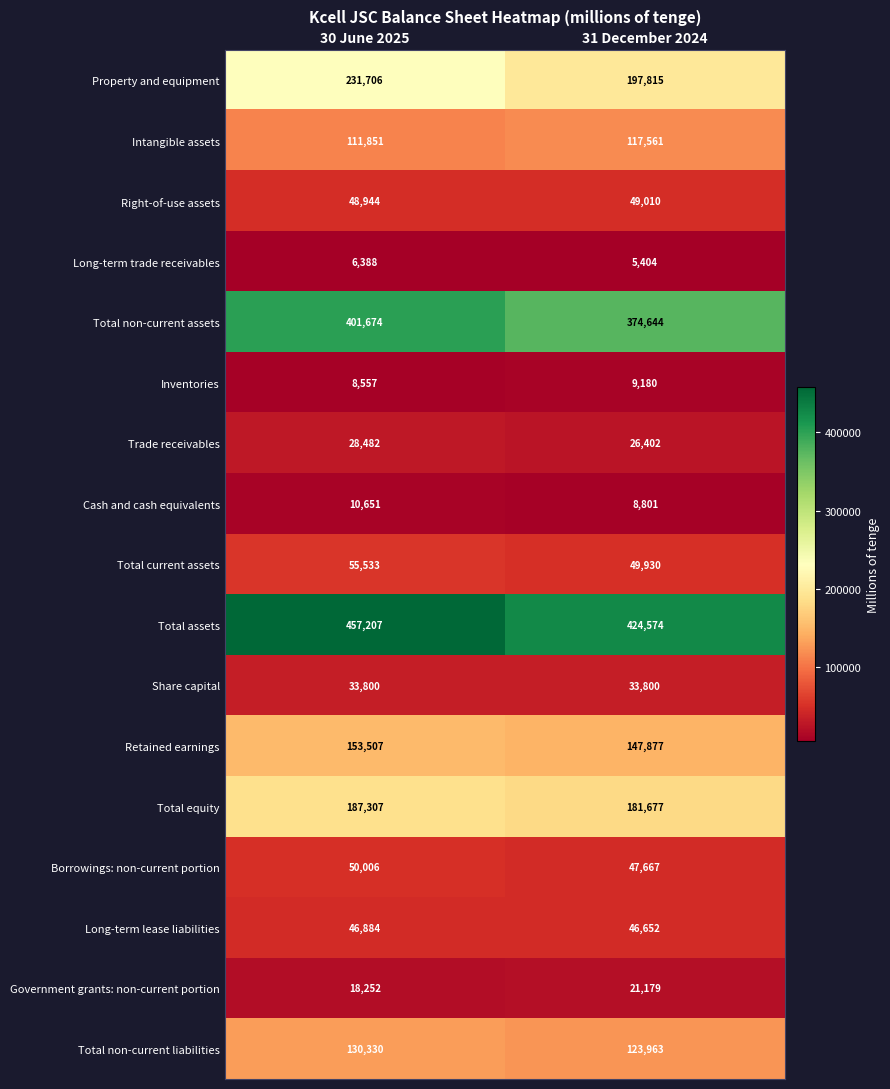

What is the average value of the Long-term trade receivables series?

5896